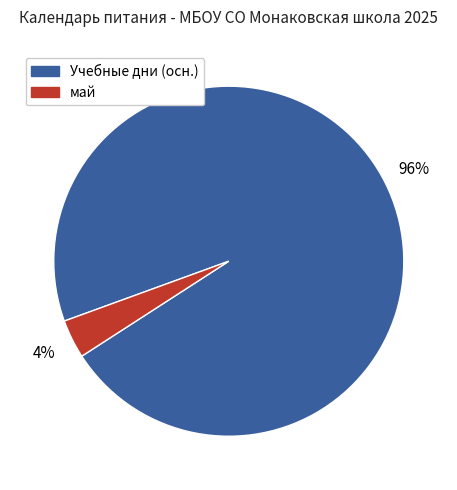

To the nearest percent, what is the average slice percentage?

50%